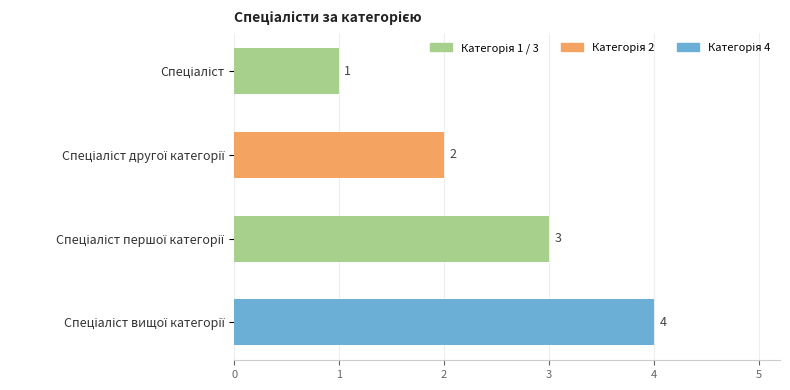

How many categories are shown in the chart?

4